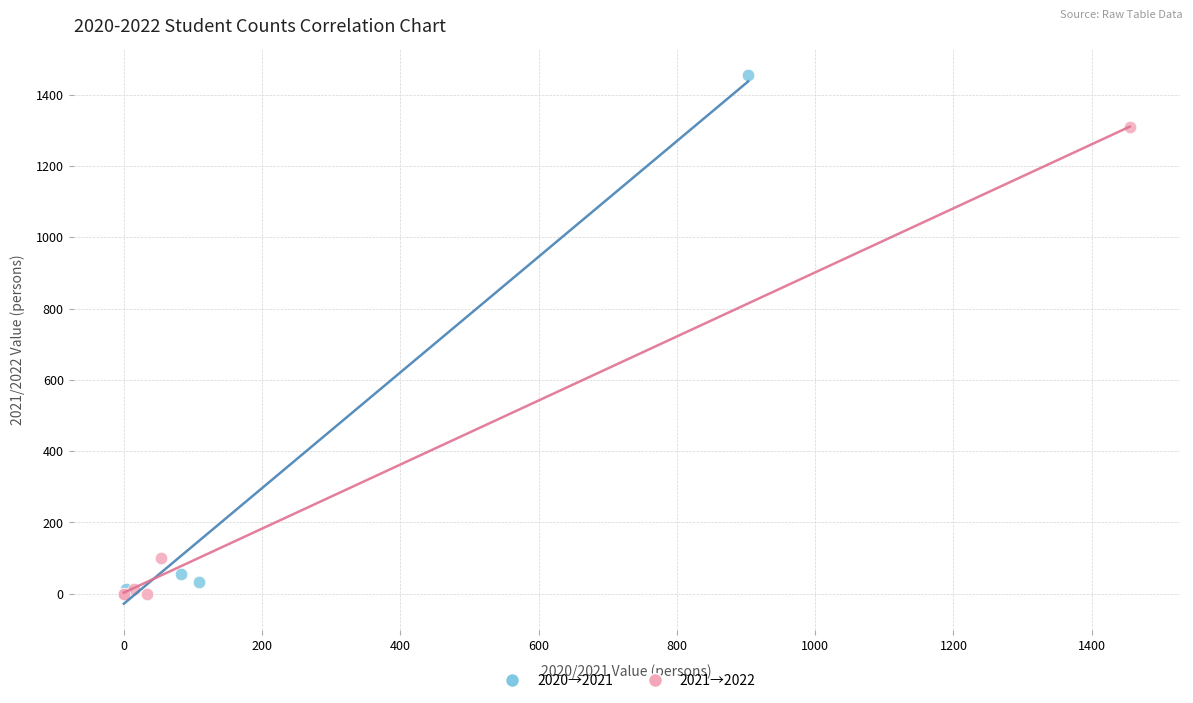

Which series has the largest Y range (max minus min)?

2020→2021